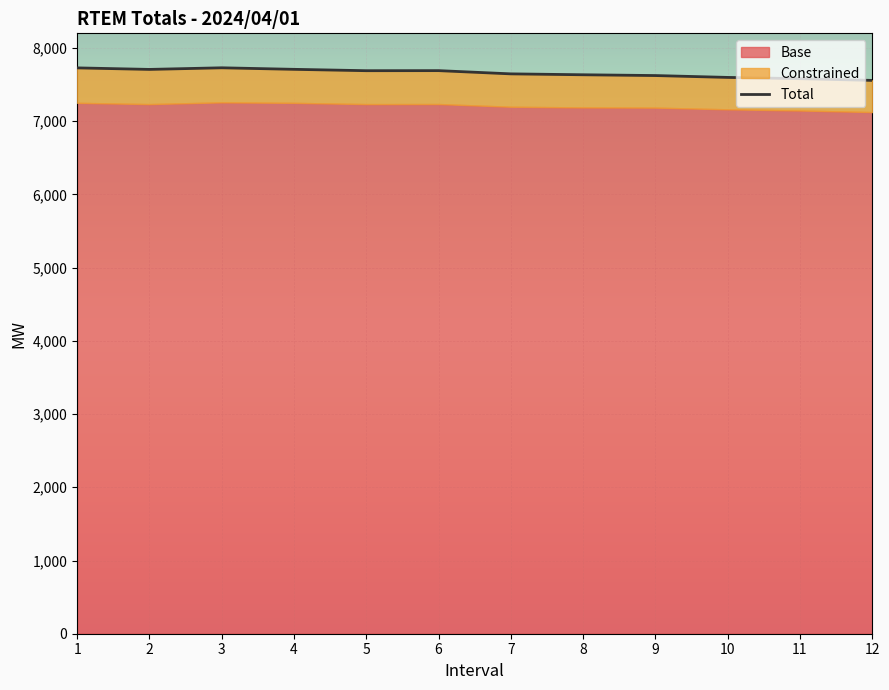

Which category has the highest value across all series?

3